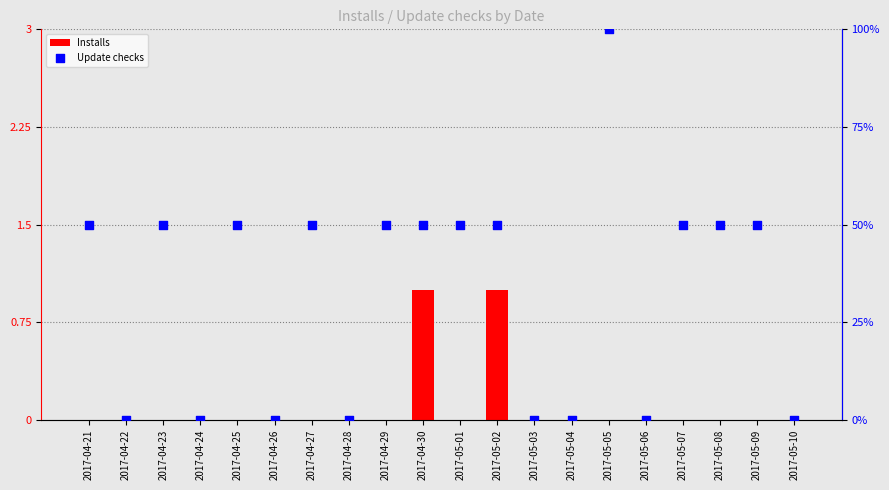

Is the value of Installs at 2017-05-03 greater than the value of Update checks at 2017-04-23?

No